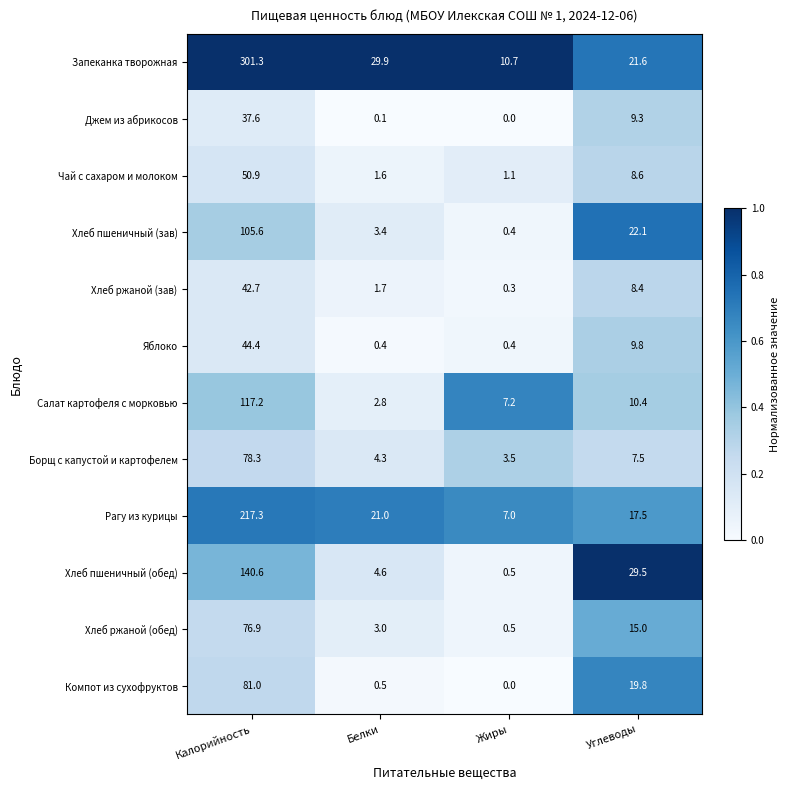

Rank the series by their maximum value, from lowest to highest.

Джем из абрикосов, Хлеб ржаной (зав), Яблоко, Чай с сахаром и молоком, Хлеб ржаной (обед), Борщ с капустой и картофелем, Компот из сухофруктов, Хлеб пшеничный (зав), Салат картофеля с морковью, Хлеб пшеничный (обед), Рагу из курицы, Запеканка творожная